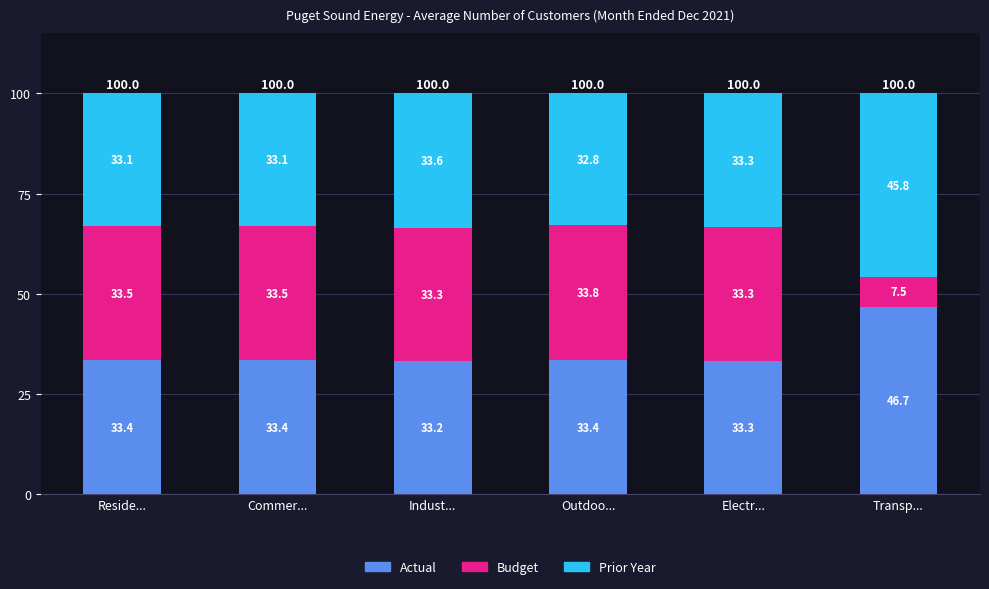

What is the total value across all series at Outdoo...?

100.0